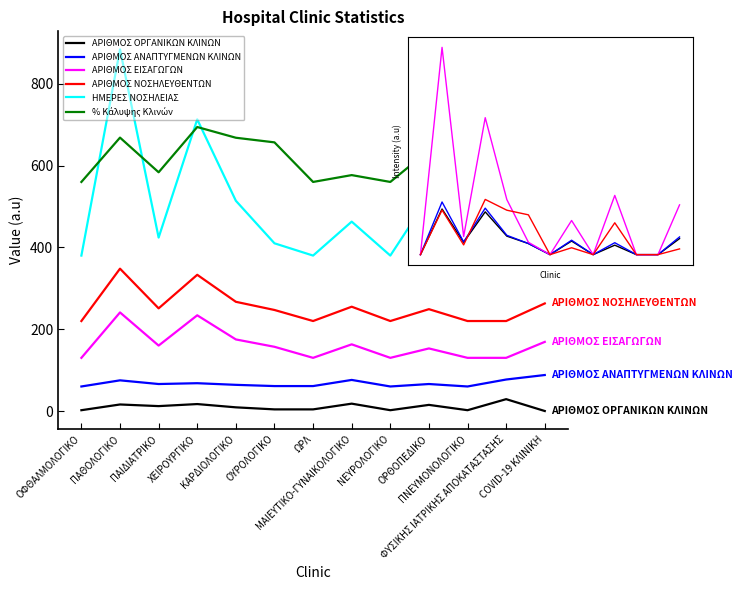

At which label does ΗΜΕΡΕΣ ΝΟΣΗΛΕΙΑΣ reach its peak?

ΠΑΘΟΛΟΓΙΚΟ